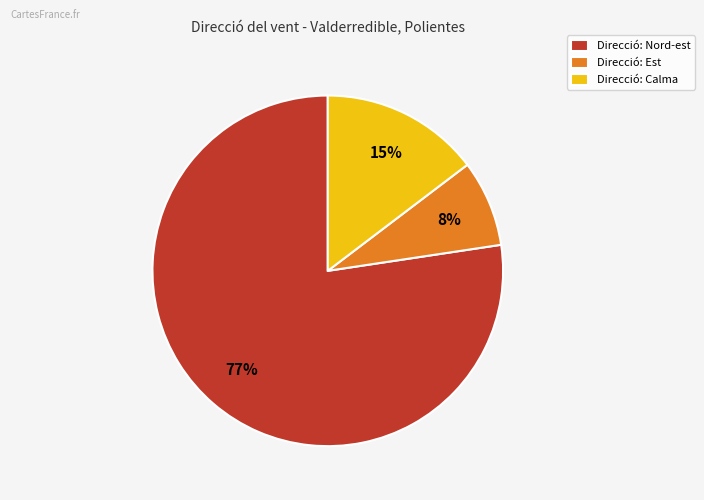

True or false: Direcció: Nord-est accounts for 77% of the total.

True